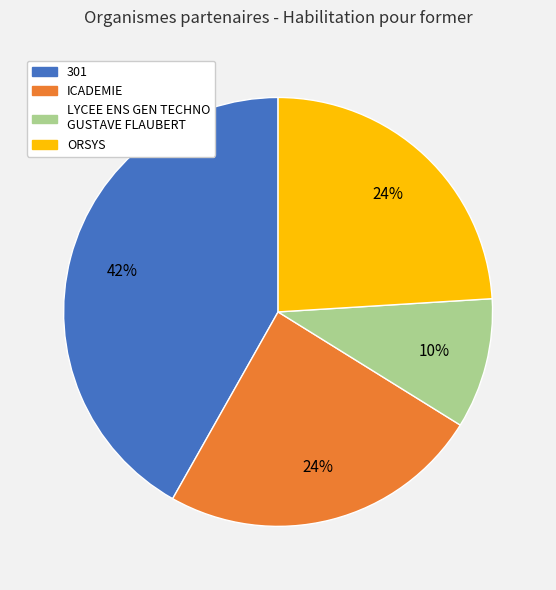

Combined, do 301 and ICADEMIE account for over 50%?

Yes